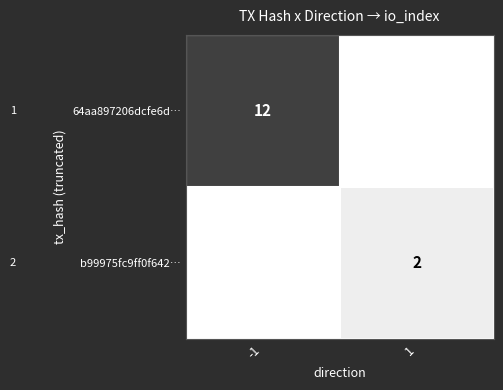

The b99975fc9ff0f642… series shows 2 at 1. True or false?

True